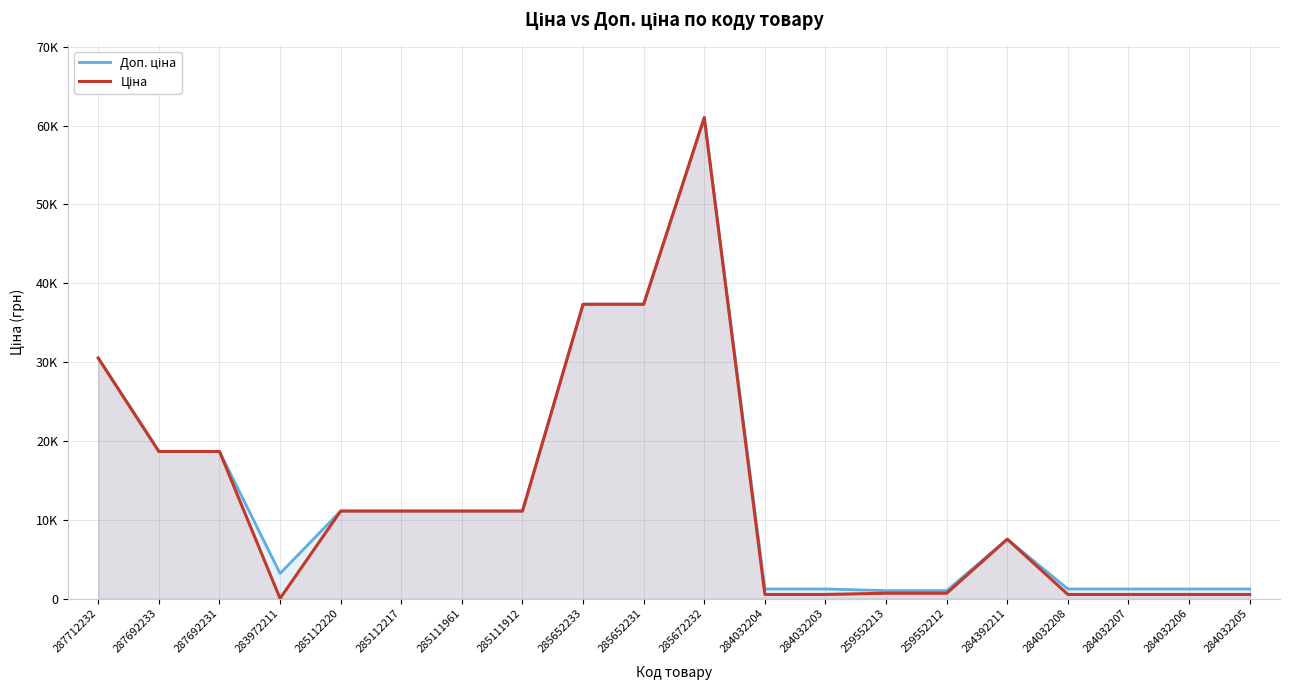

What is the label of the 14th point from the right?

285111961